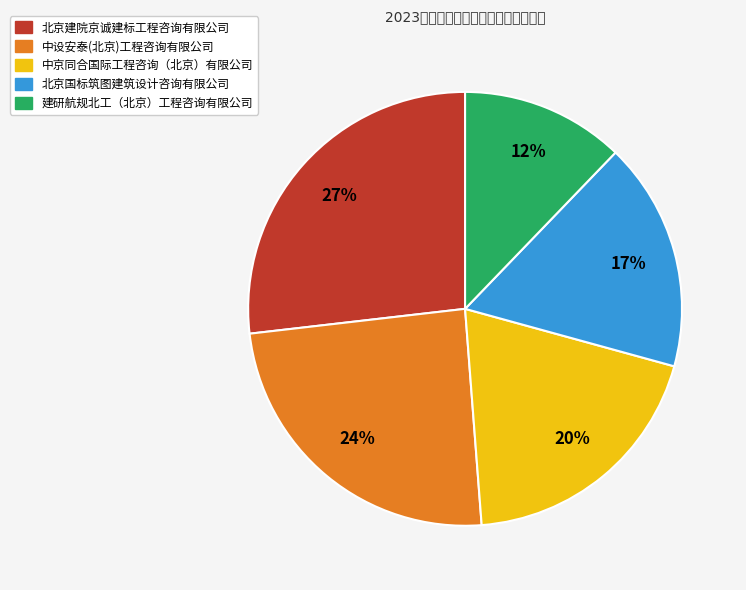

To the nearest percent, what is the difference between the largest and smallest slice percentages?

15%